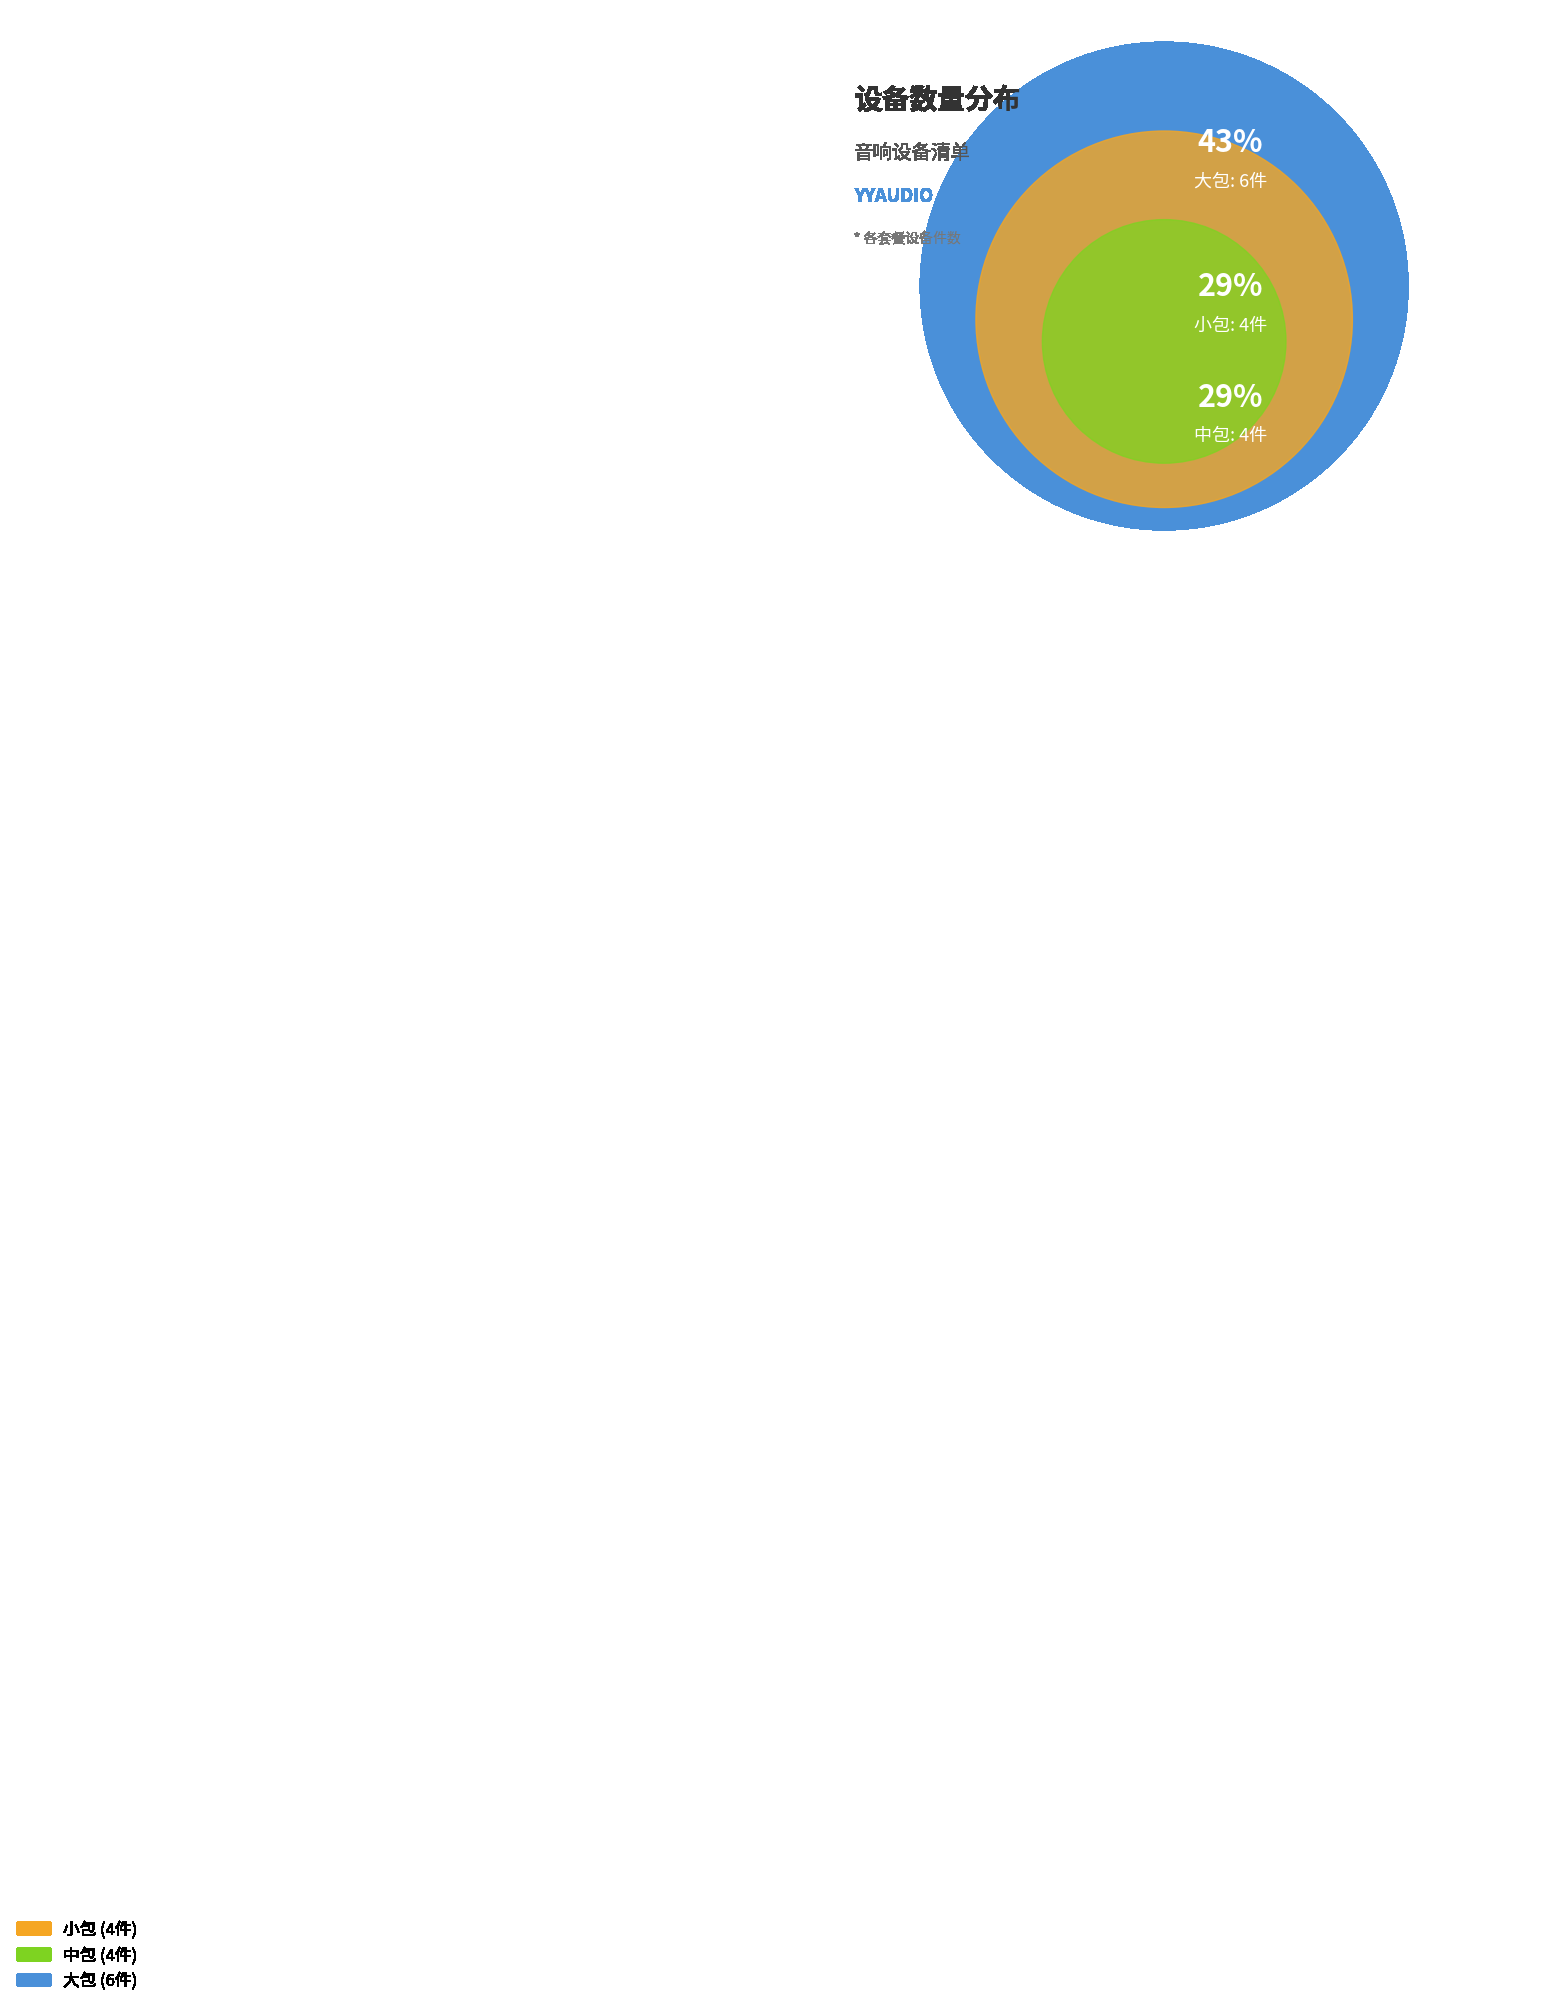

Rank the categories by value from highest to lowest.

大包, 小包, 中包